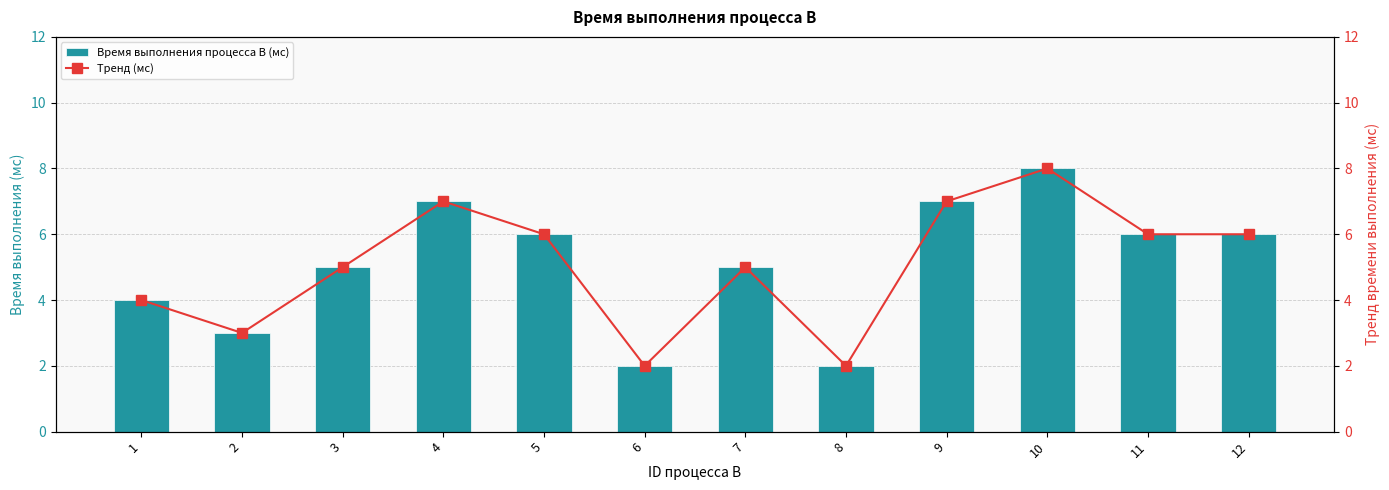

Rank the series by their maximum value, from highest to lowest.

Время выполнения процесса B (мс), Тренд (мс)